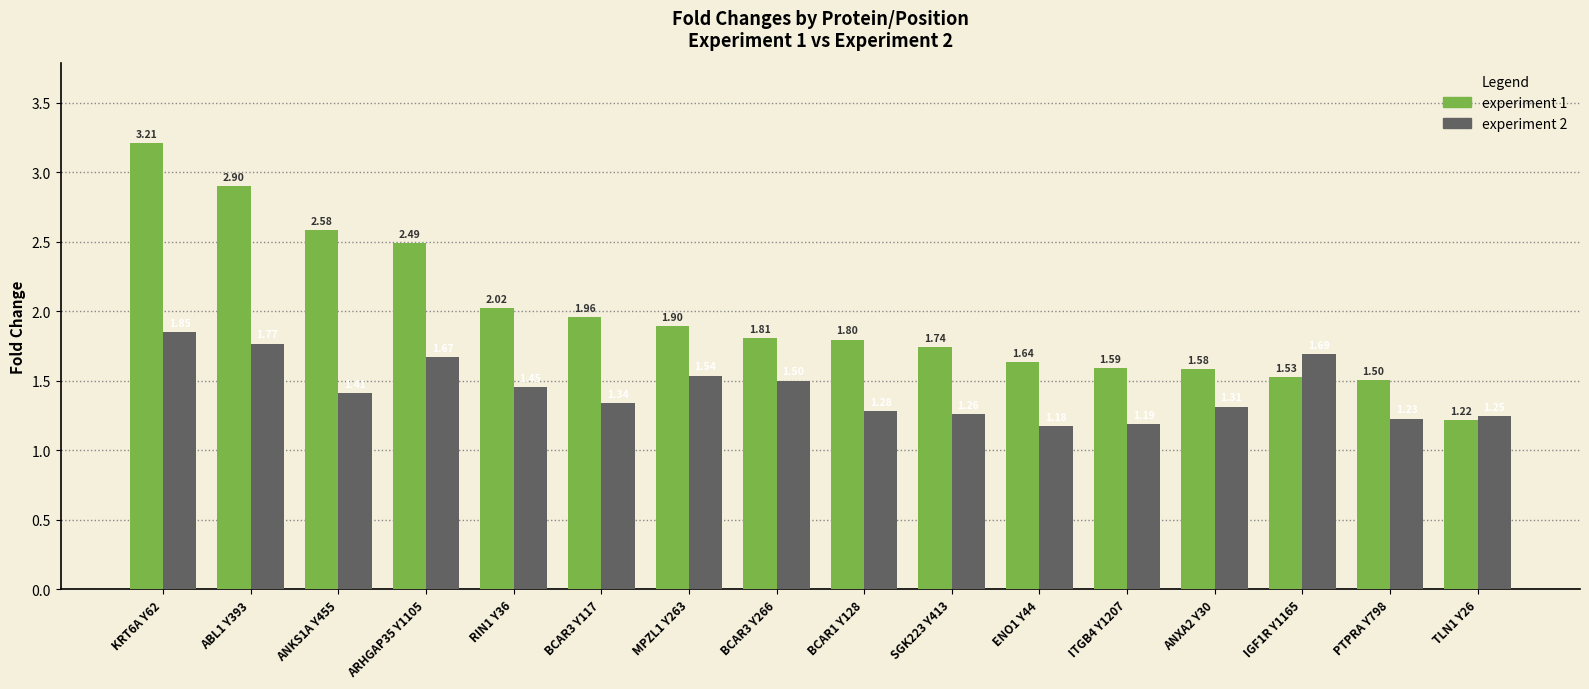

Is it true that experiment 2 equals 1.8 at KRT6A Y62?

True